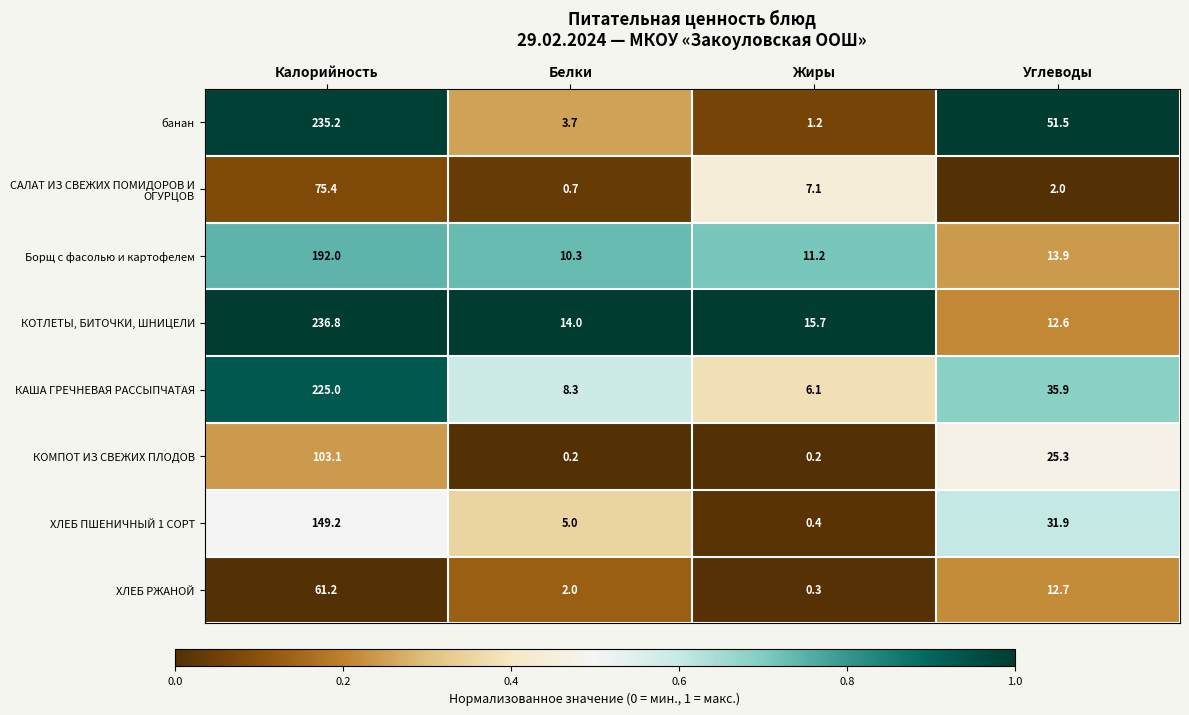

What is the greatest value displayed?

236.8